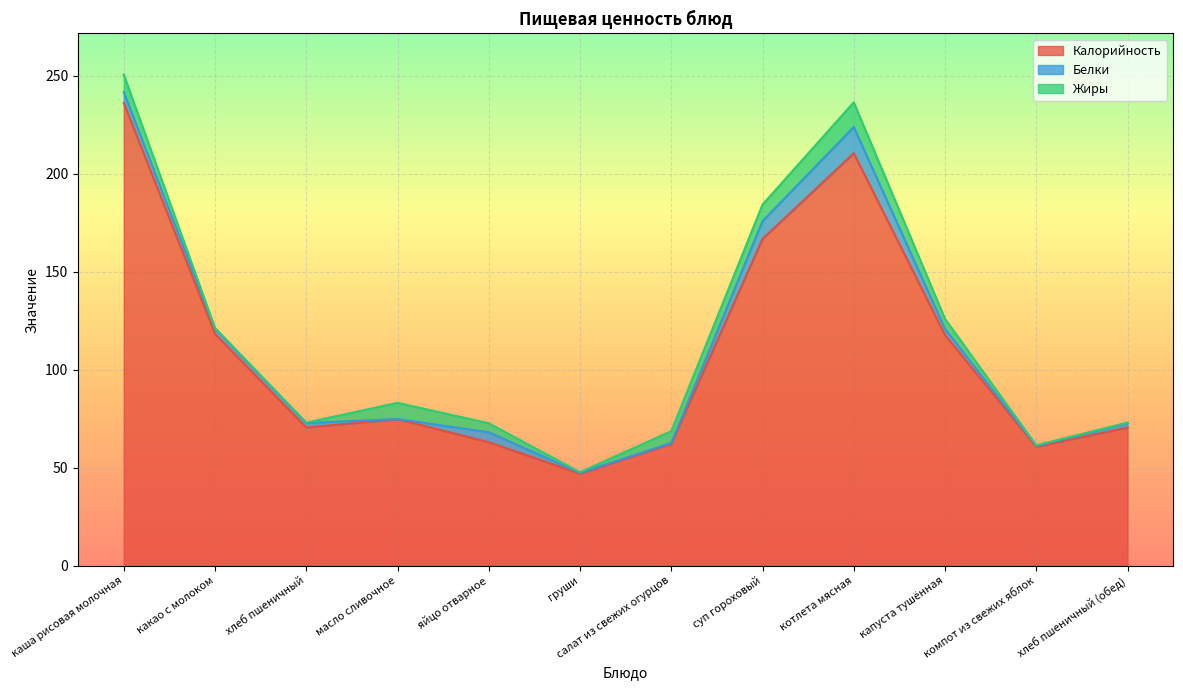

Rank the categories by Калорийность value from highest to lowest.

каша рисовая молочная, котлета мясная, суп гороховый, какао с молоком, капуста тушённая, масло сливочное, хлеб пшеничный, хлеб пшеничный (обед), яйцо отварное, салат из свежих огурцов, компот из свежих яблок, груши